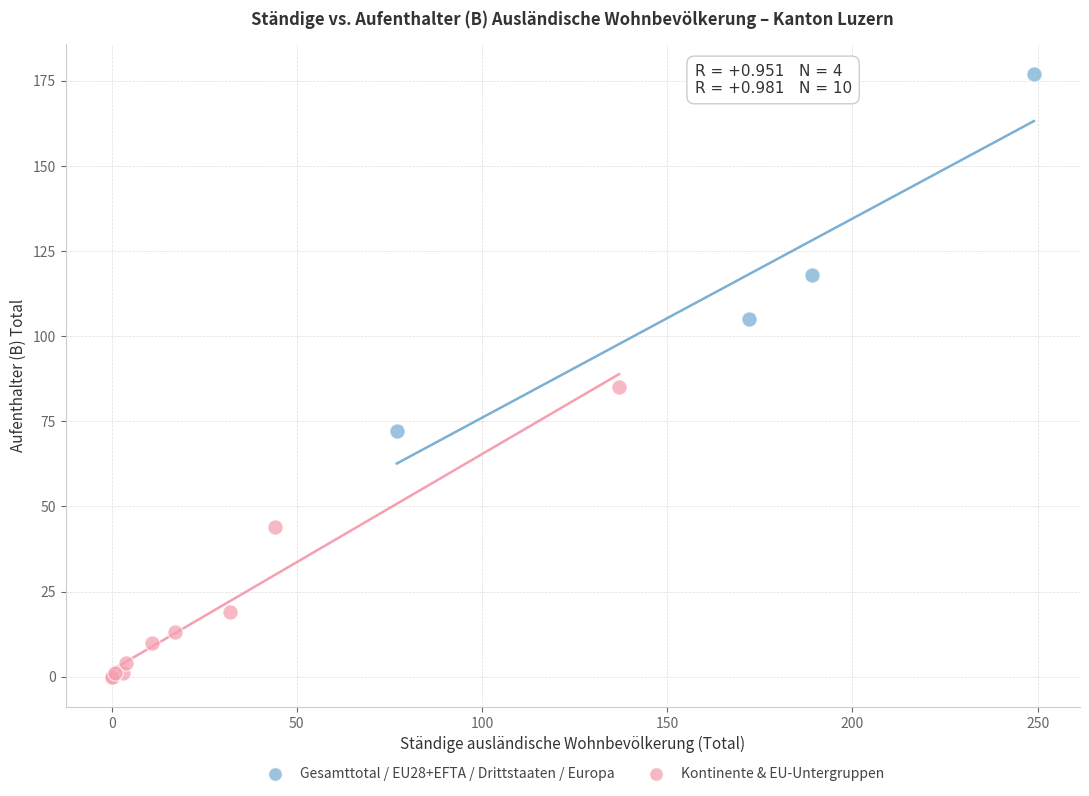

Which series contains the lowest Y value?

Kontinente & EU-Untergruppen